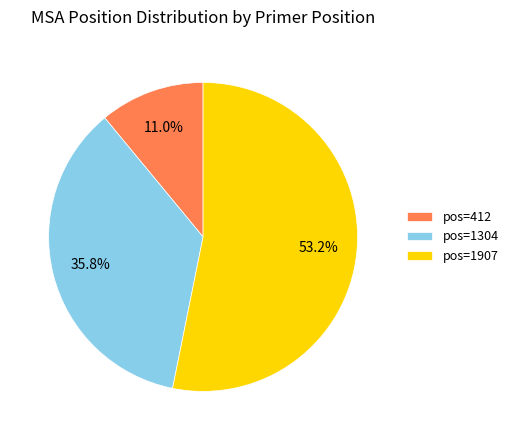

Does any single category account for the majority?

Yes